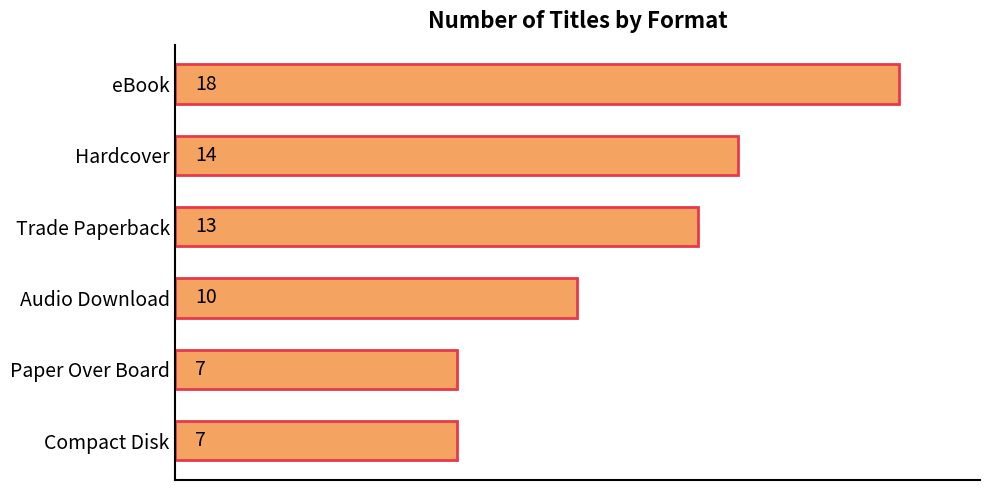

What is the label of the 5th bar from the bottom?

Hardcover